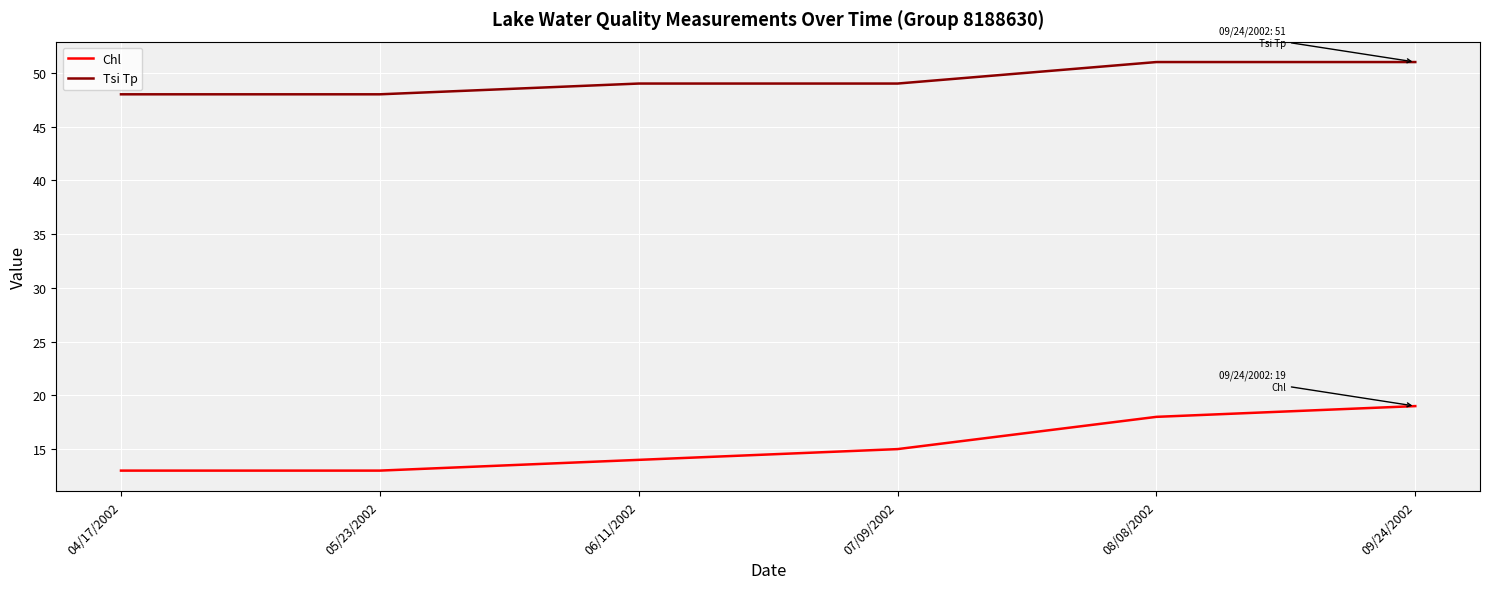

What position from the left is 06/11/2002?

3